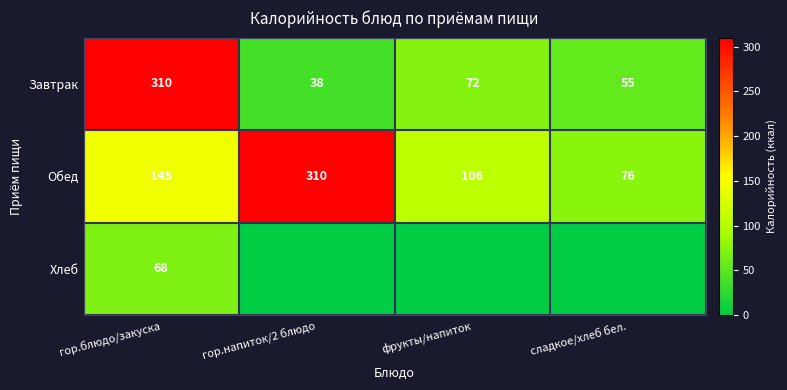

What is the approximate value of Завтрак at сладкое/хлеб бел.?

55